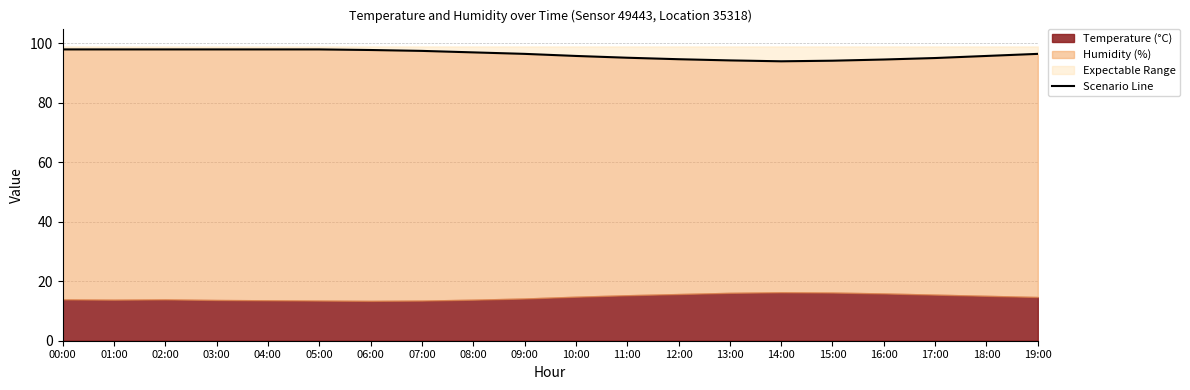

Which has a higher value, 08:00 or 10:00?

08:00